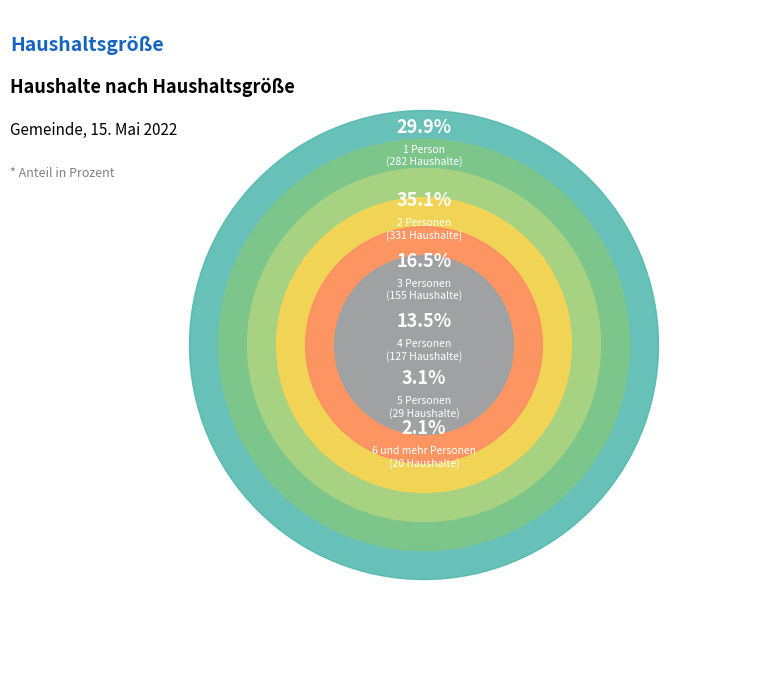

Is the sum of 6 und mehr Personen and 3 Personen greater than half?

No